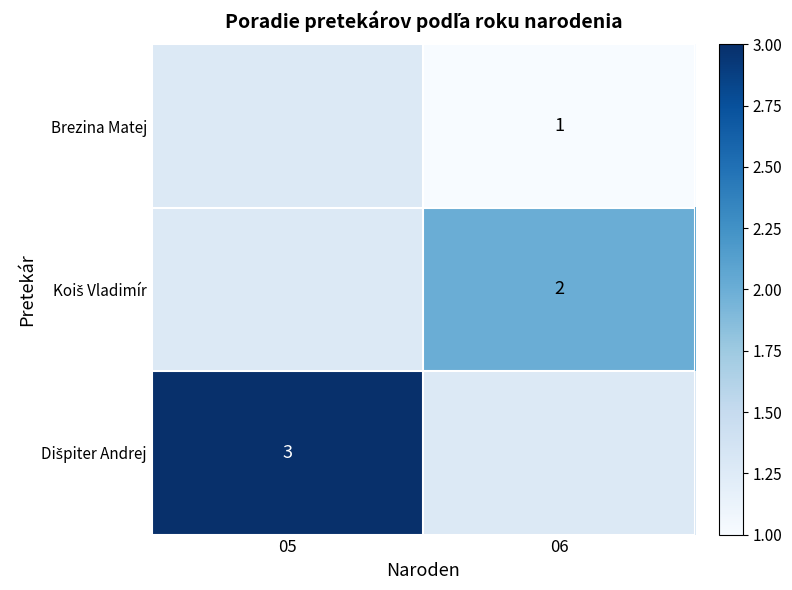

The value of Brezina Matej at 06 is 1. True or false?

True